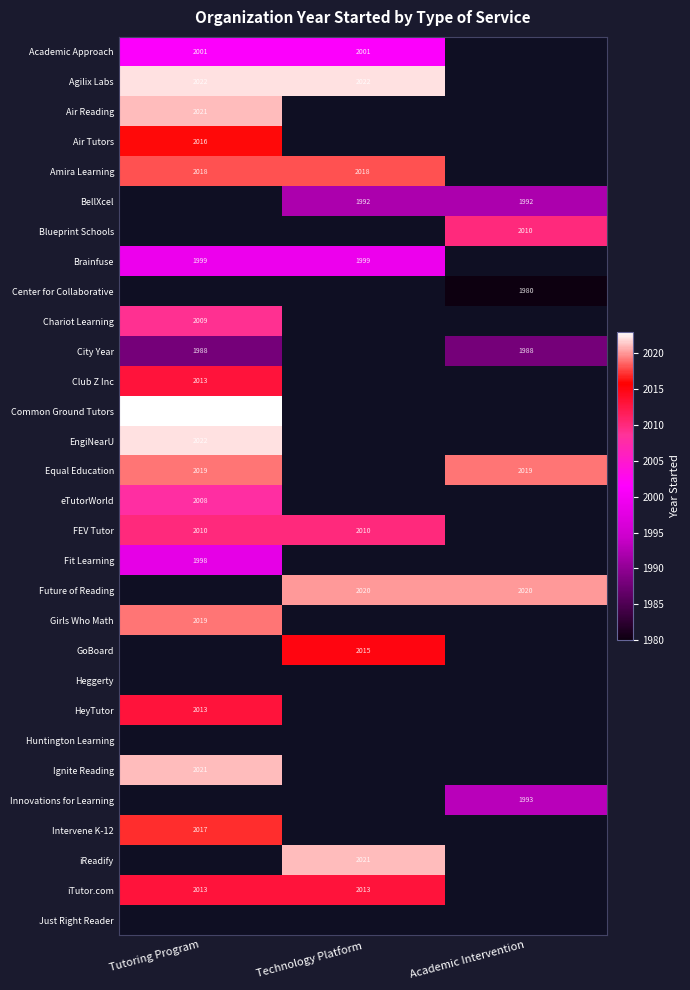

Which label corresponds to the largest value in the chart?

Tutoring Program